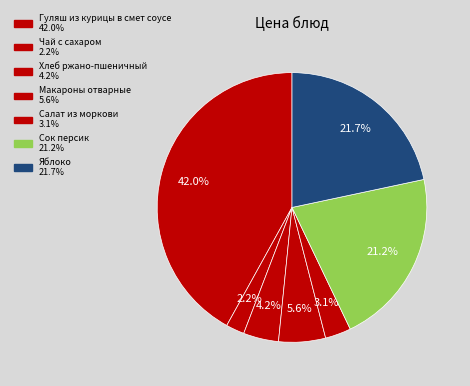

To the nearest percent, what is the difference between the Макароны отварные and Гуляш из курицы в смет соусе slice percentages?

36%